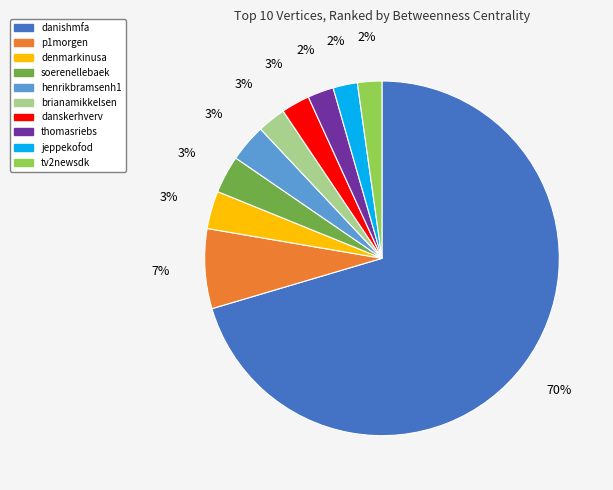

To the nearest percent, what percentage of the pie is danskerhverv?

3%